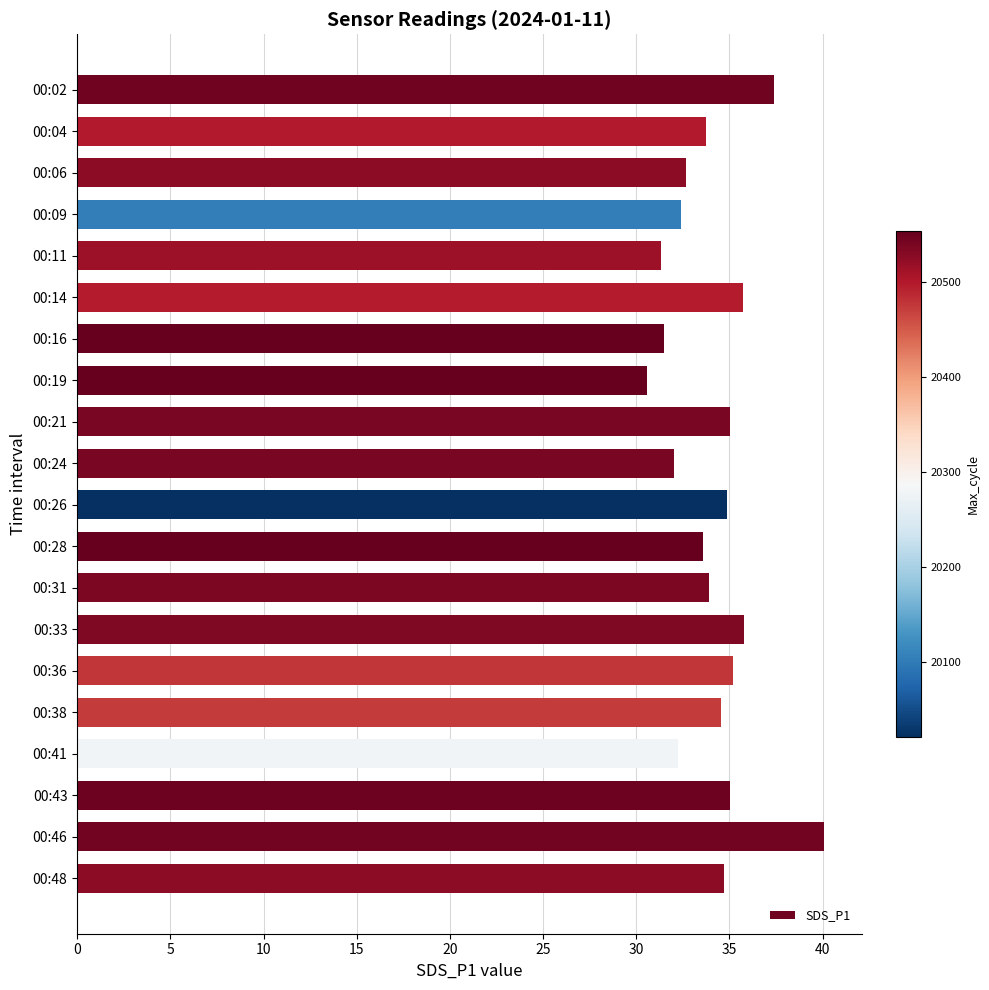

Is it true that the value at 00:24 is 32.0?

True